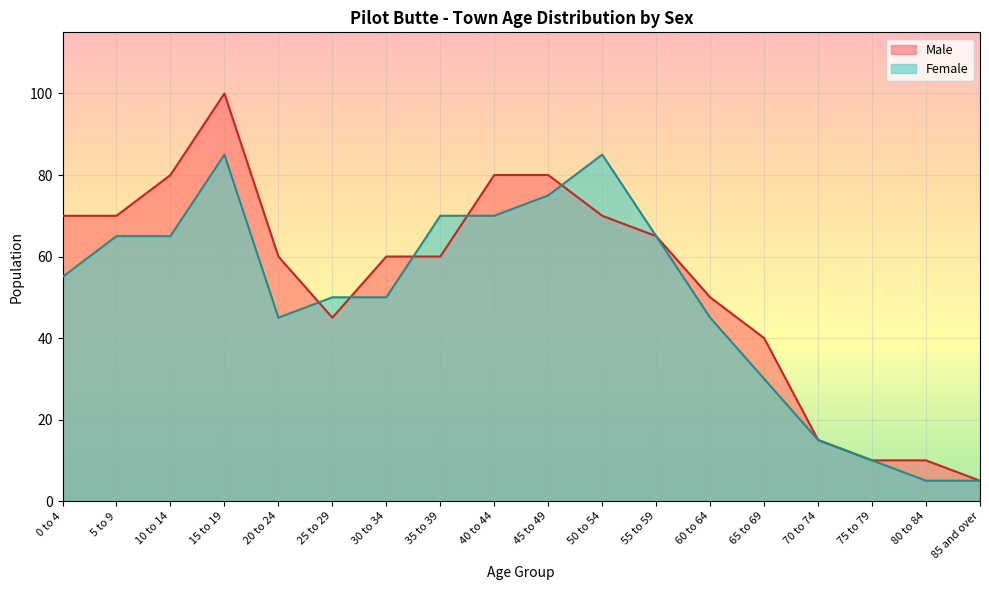

How many lines are shown in the chart?

2